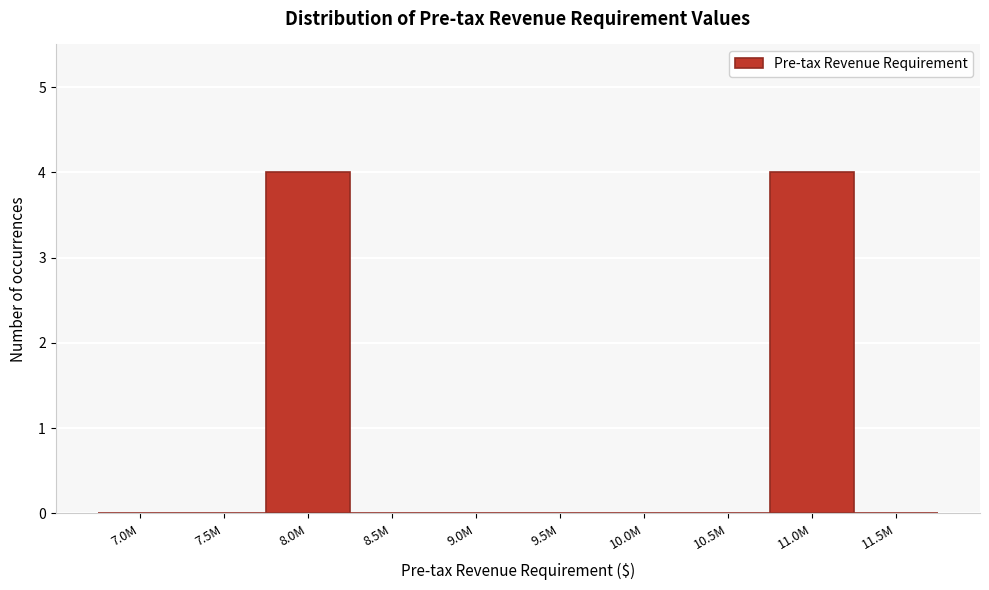

Reading left to right, list all the values displayed in this chart.

7.0M=0	7.5M=0	8.0M=4	8.5M=0	9.0M=0	9.5M=0	10.0M=0	10.5M=0	11.0M=4	11.5M=0